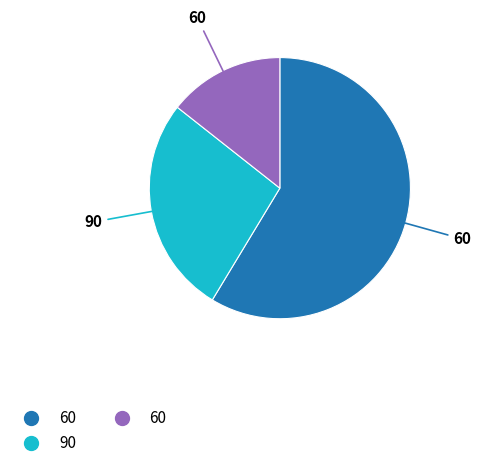

Does any single category account for the majority?

Yes